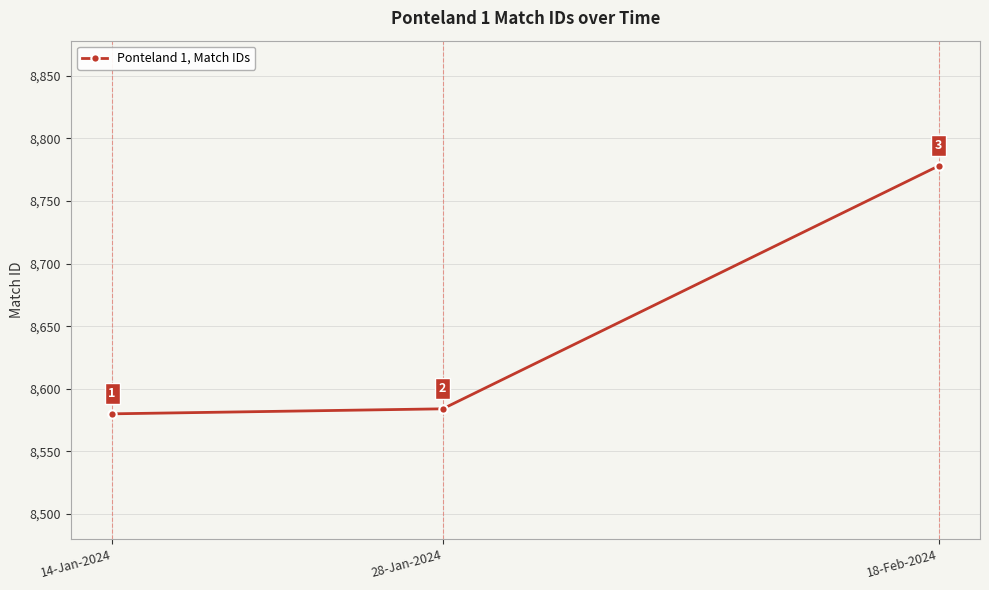

Rank the categories by value from lowest to highest.

14-Jan-2024, 28-Jan-2024, 18-Feb-2024